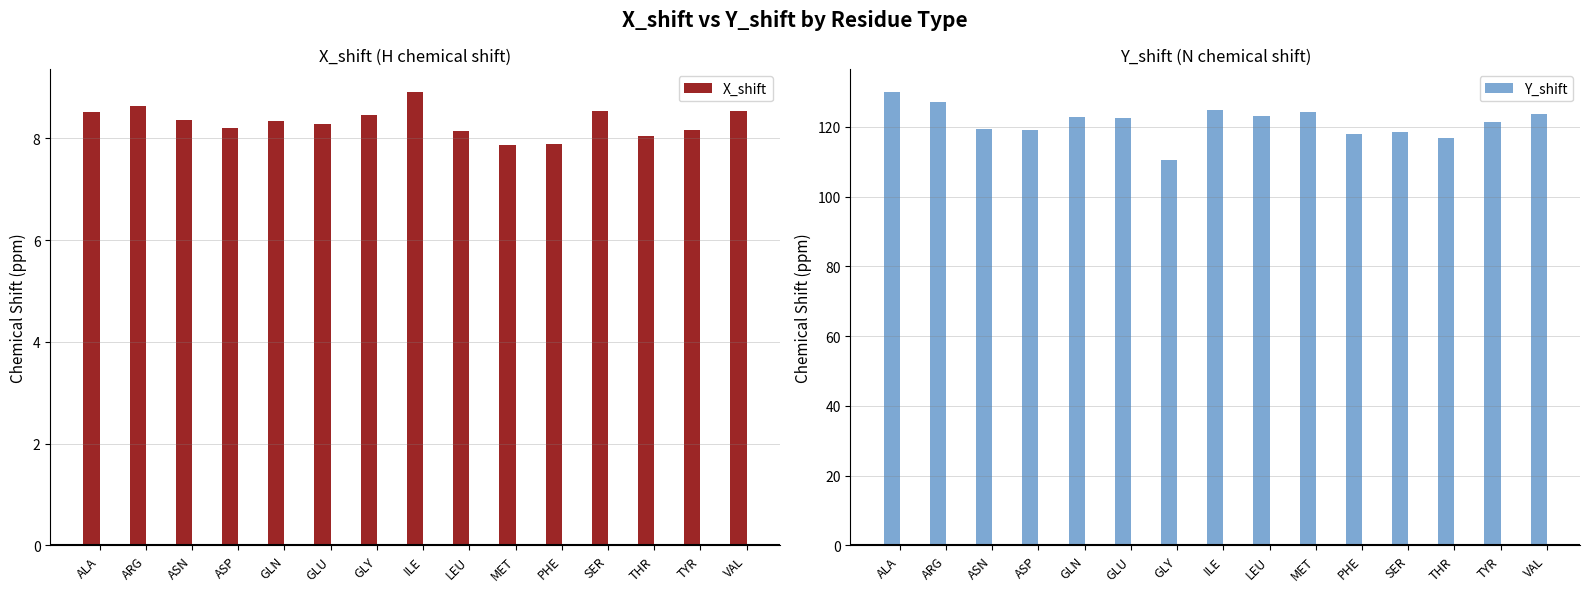

The value of Y_shift at ILE is 78.9. True or false?

False